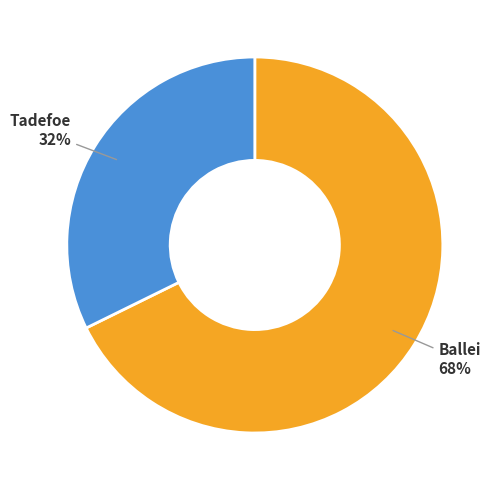

To the nearest percent, what is the average slice percentage?

50%